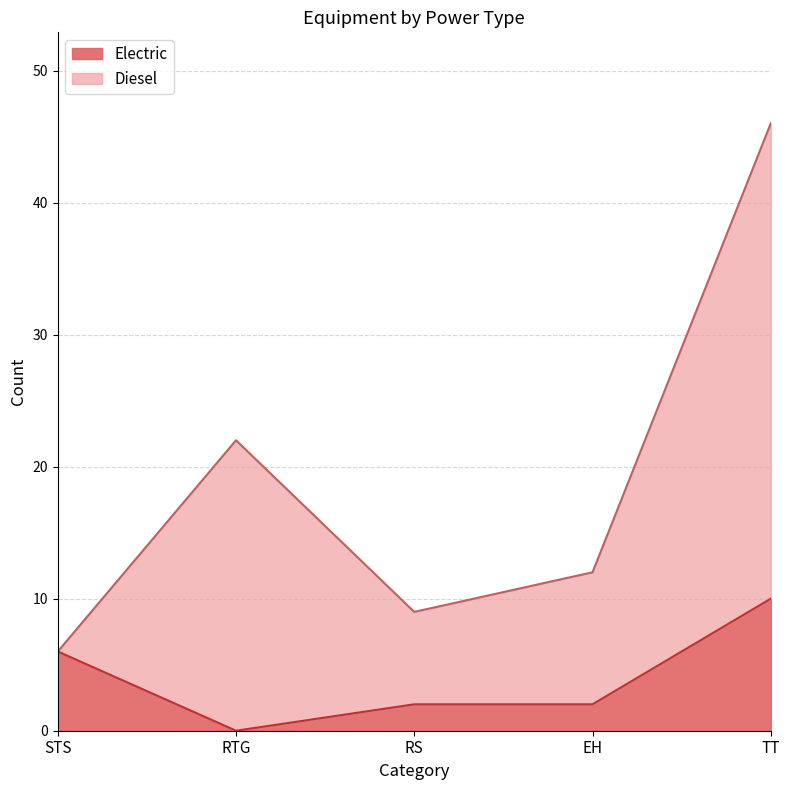

How many interior local valleys (lower than both neighbors) does the data have?

1